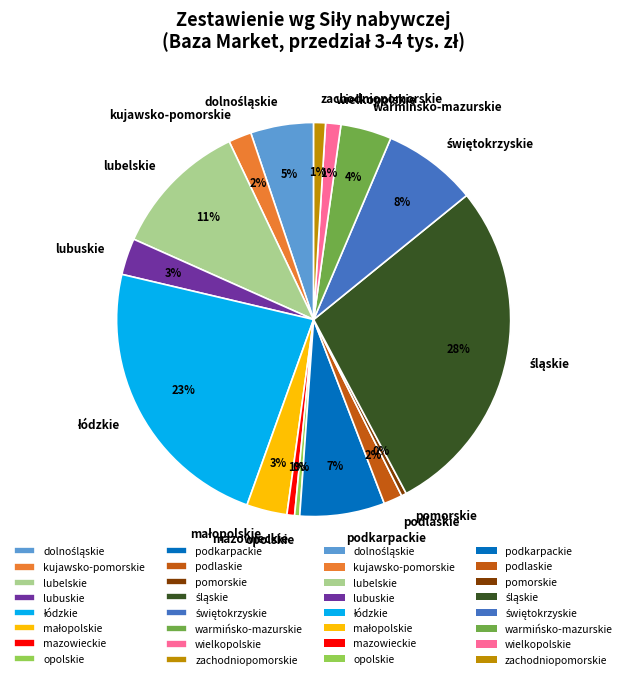

Is podkarpackie the majority of the pie?

No